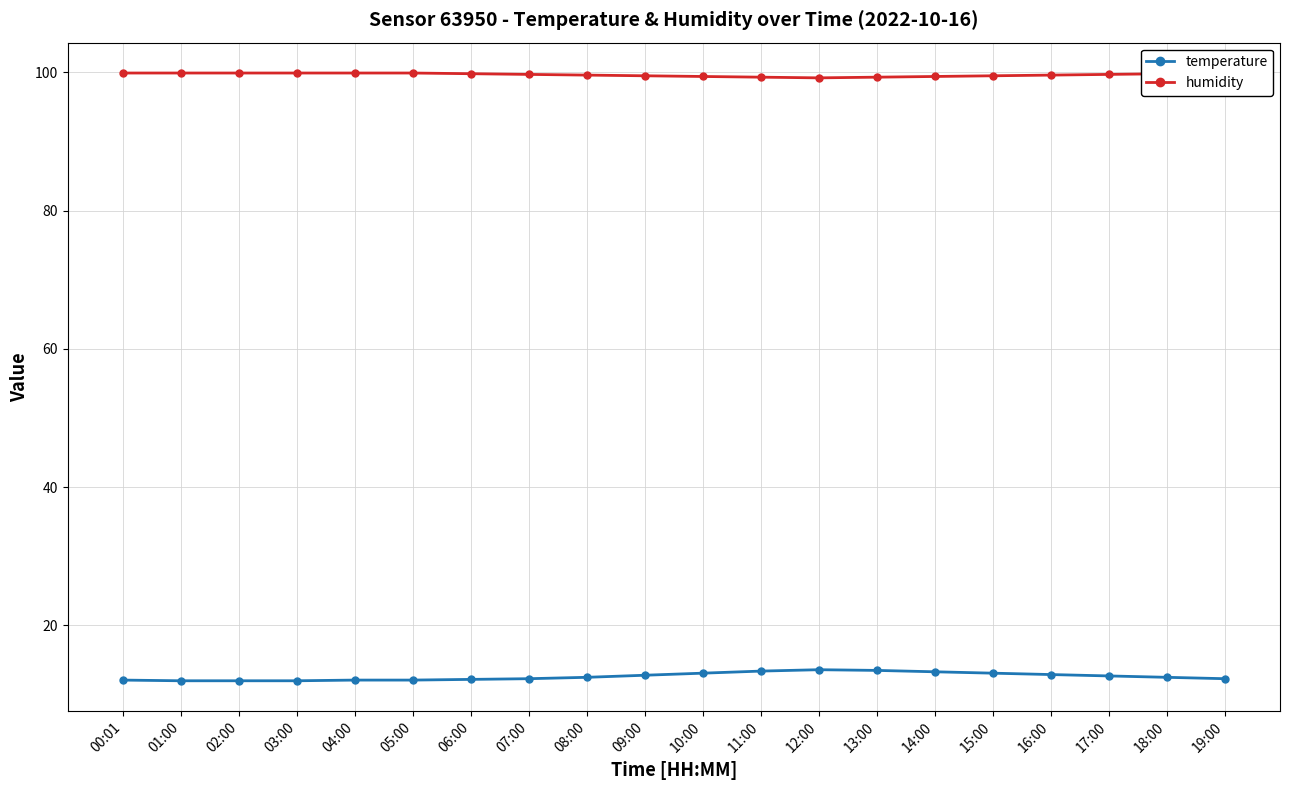

What is the label of the 2nd point from the right?

18:00